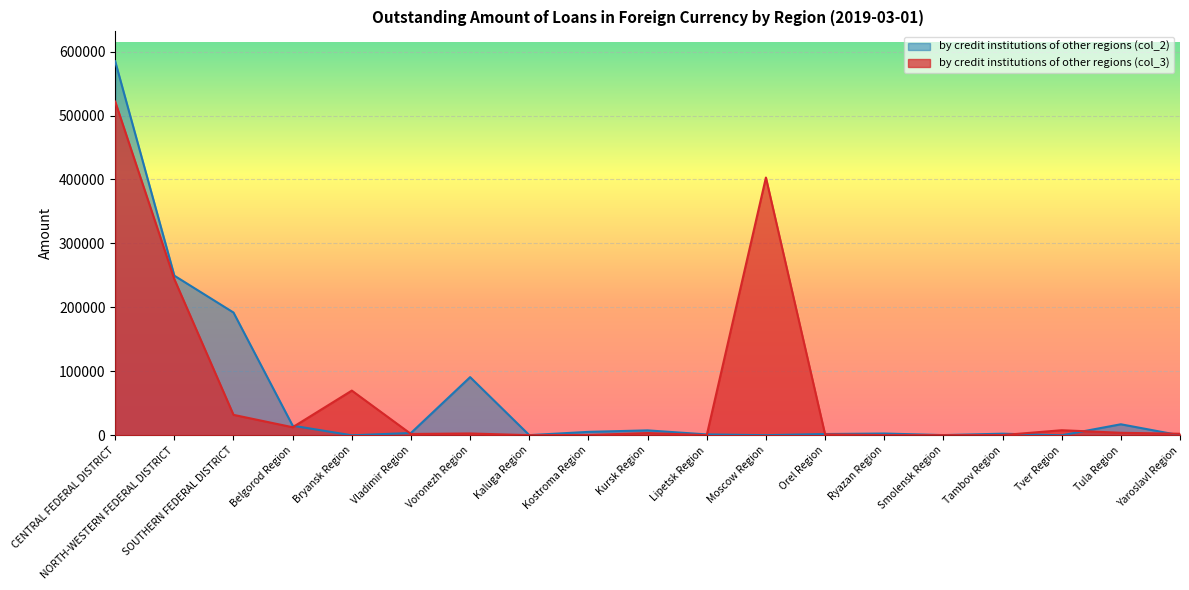

True or false: by credit institutions of other regions (col_2) and by credit institutions of other regions (col_3) intersect in this chart.

True